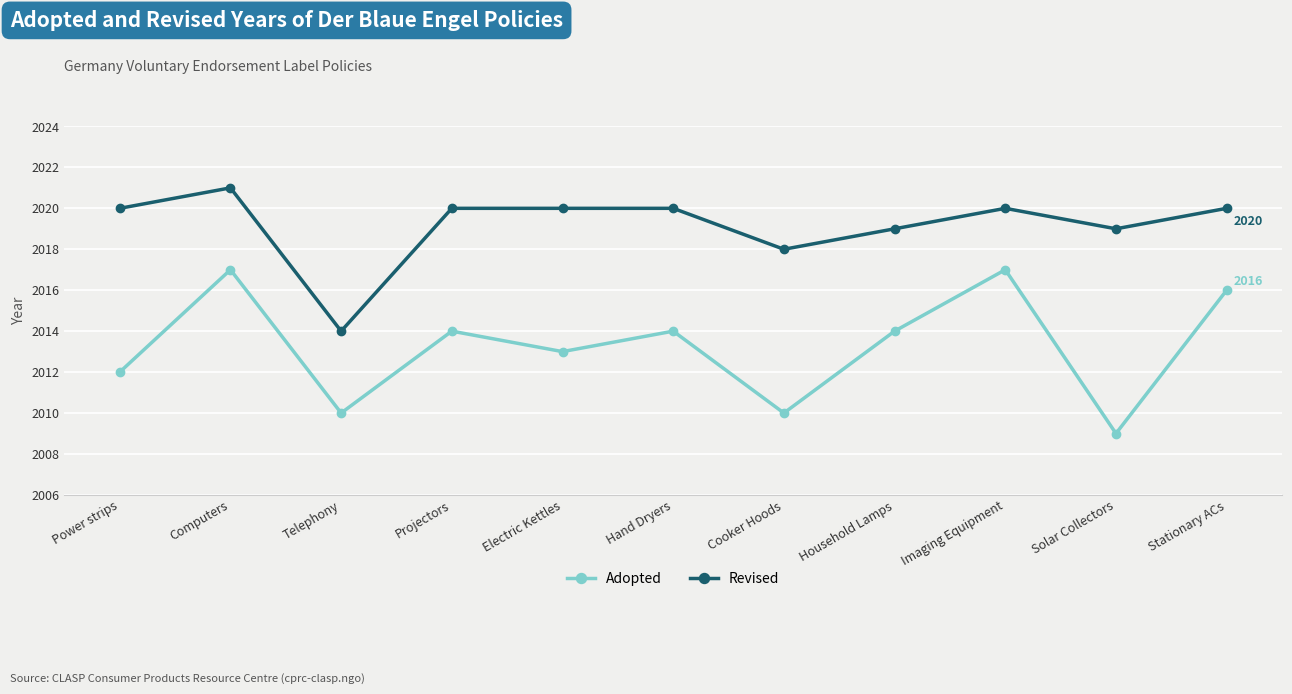

Which series has the largest range (max minus min)?

Adopted